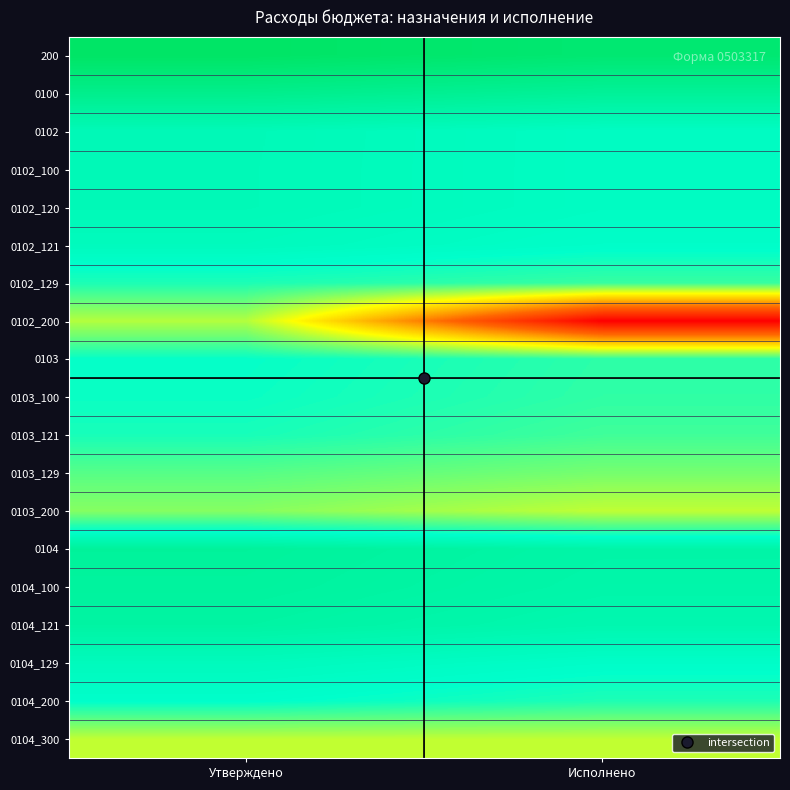

Which category has the lowest value across all series?

Исполнено